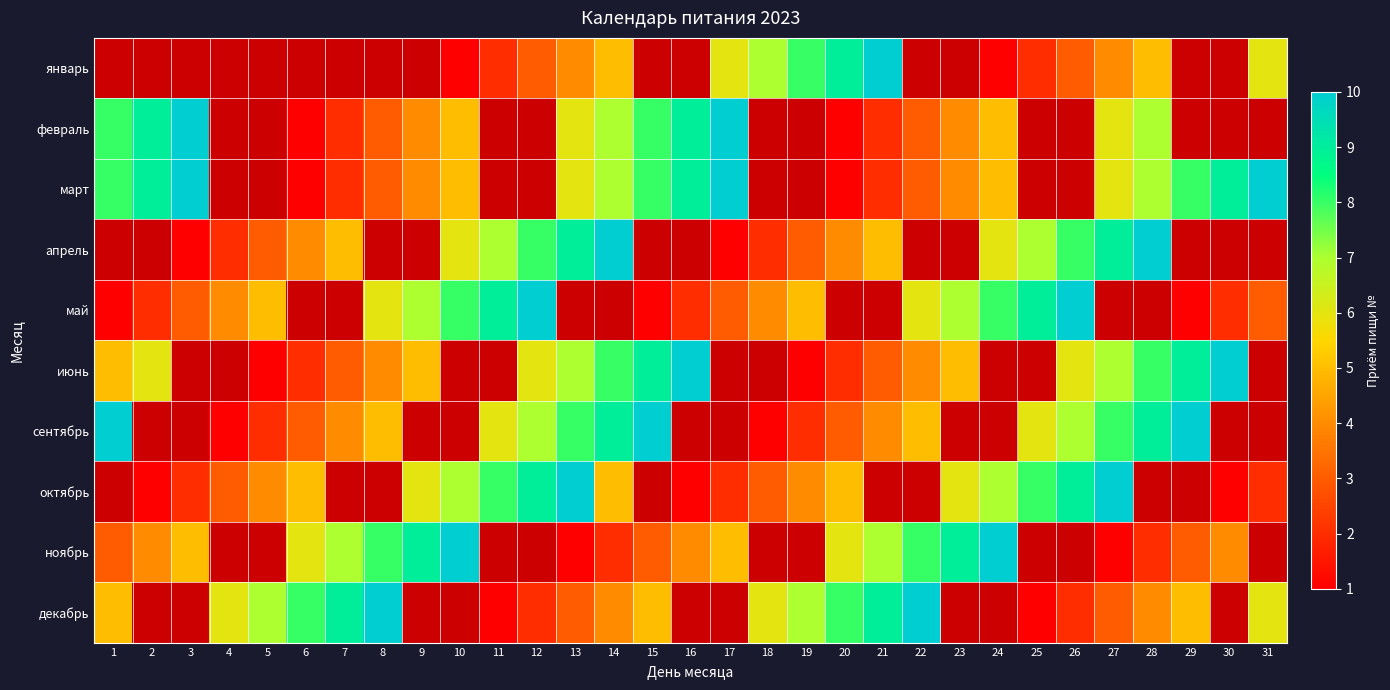

How many data points in ноябрь are above 4?

12